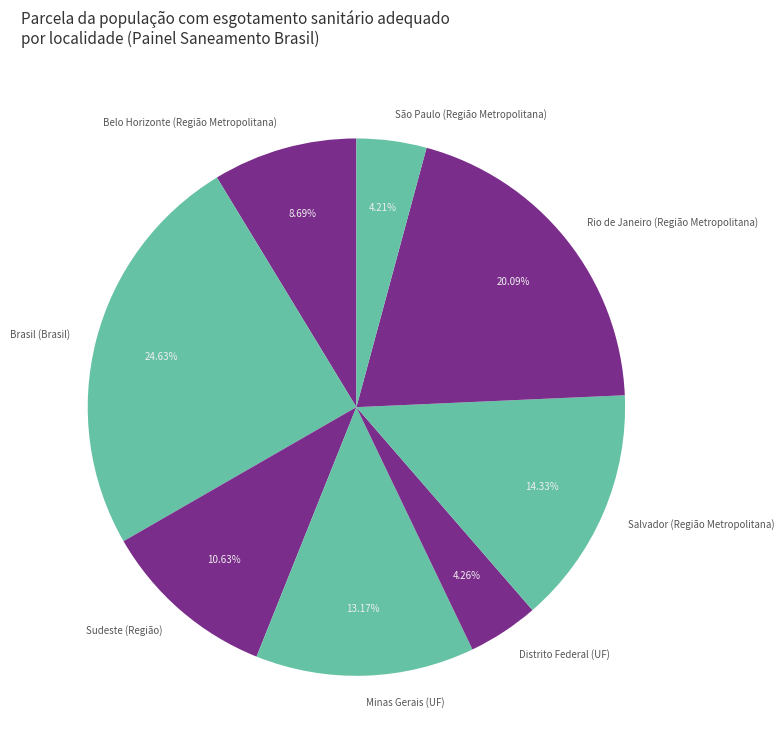

Does Minas Gerais (UF) represent more than half of the total?

No